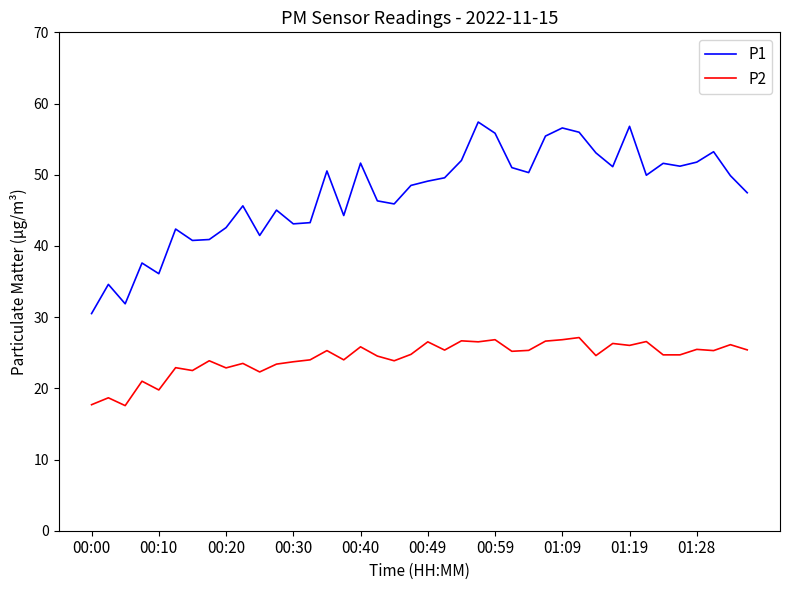

How many lines are shown in the chart?

2